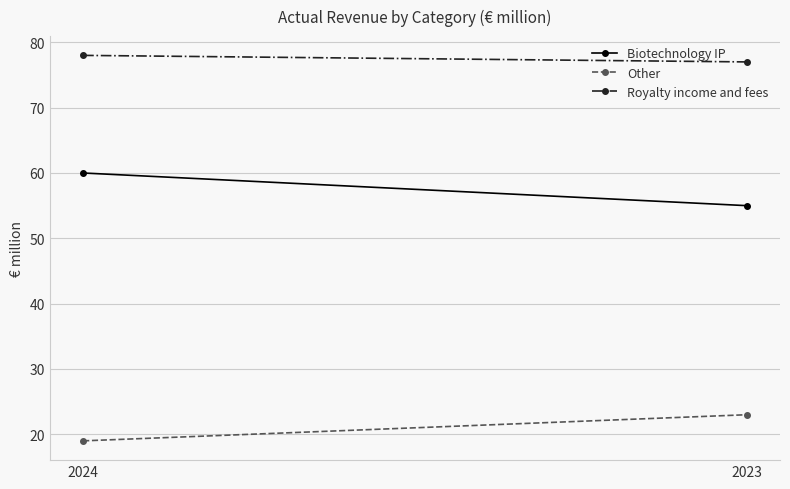

Is this an area chart (filled region under the line)?

No